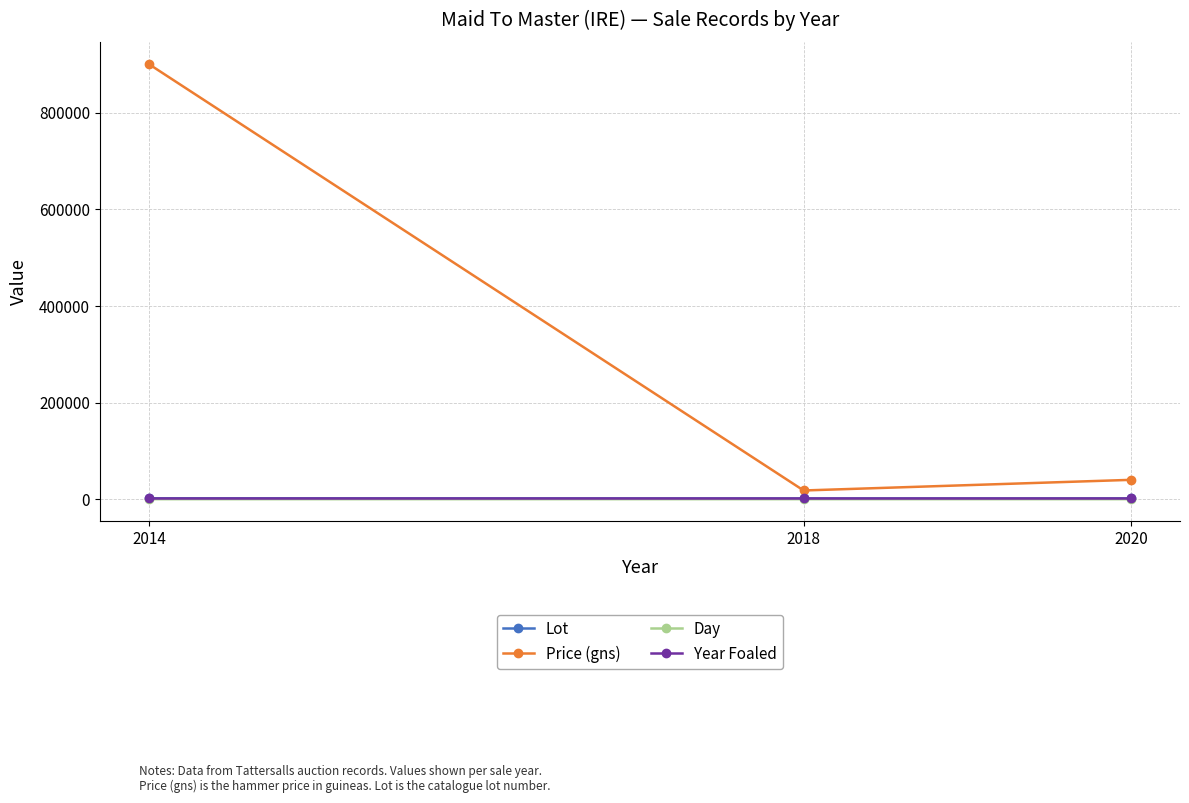

What is the value of the Day point at the 2nd from the left?

1